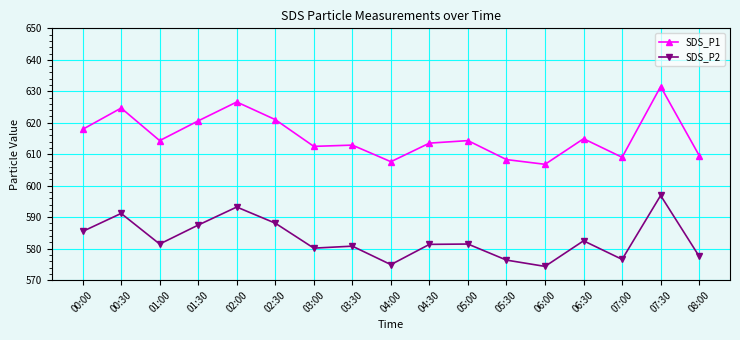

In SDS_P2, how many points are lower than both neighbors (excluding endpoints)?

5